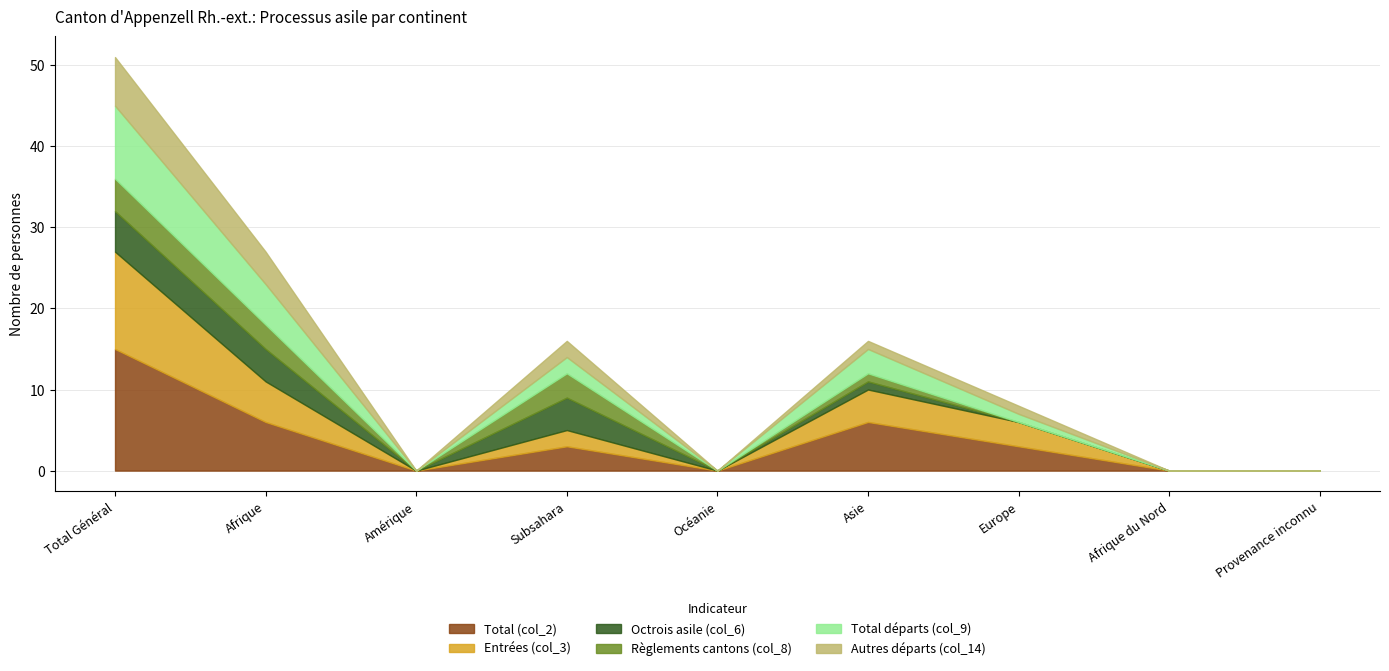

The Total (col_2) series shows 10 at Afrique du Nord. True or false?

False